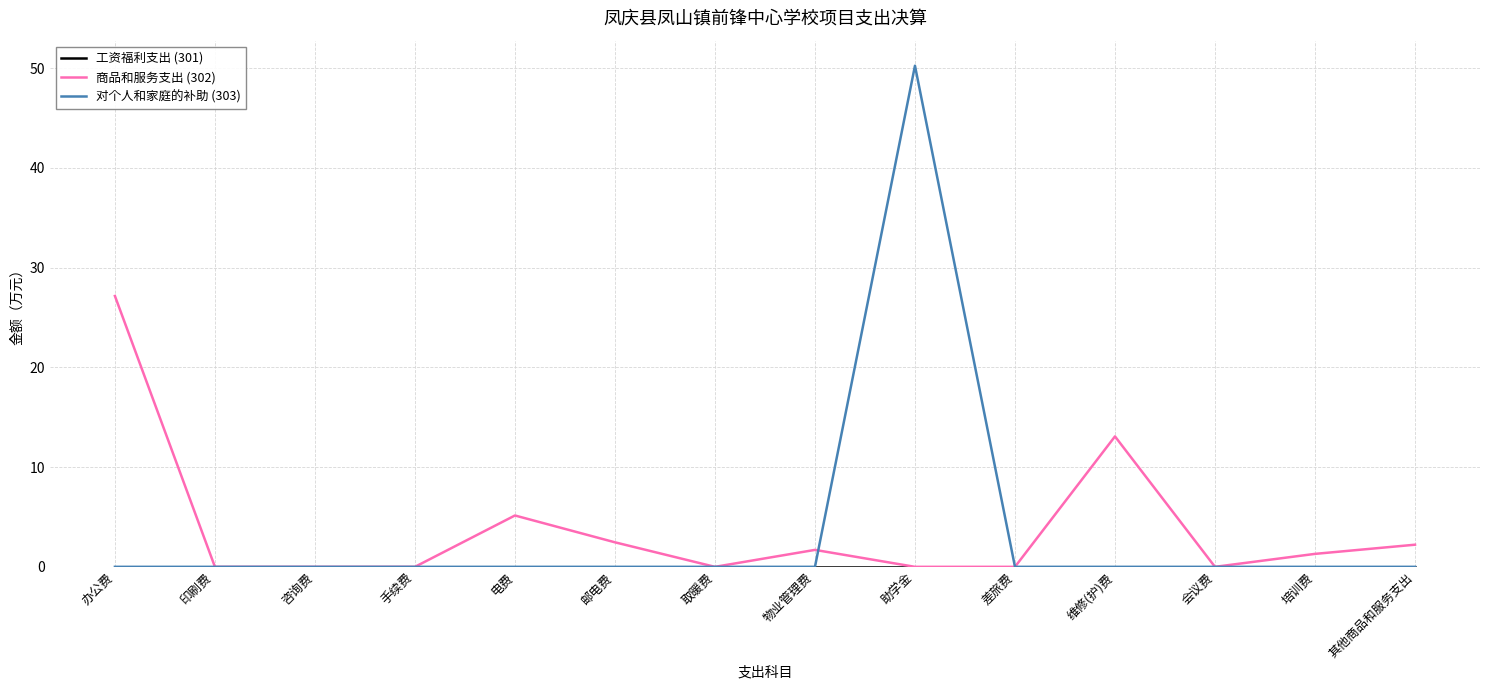

The value of 对个人和家庭的补助 (303) at 电费 is 0.0. True or false?

True